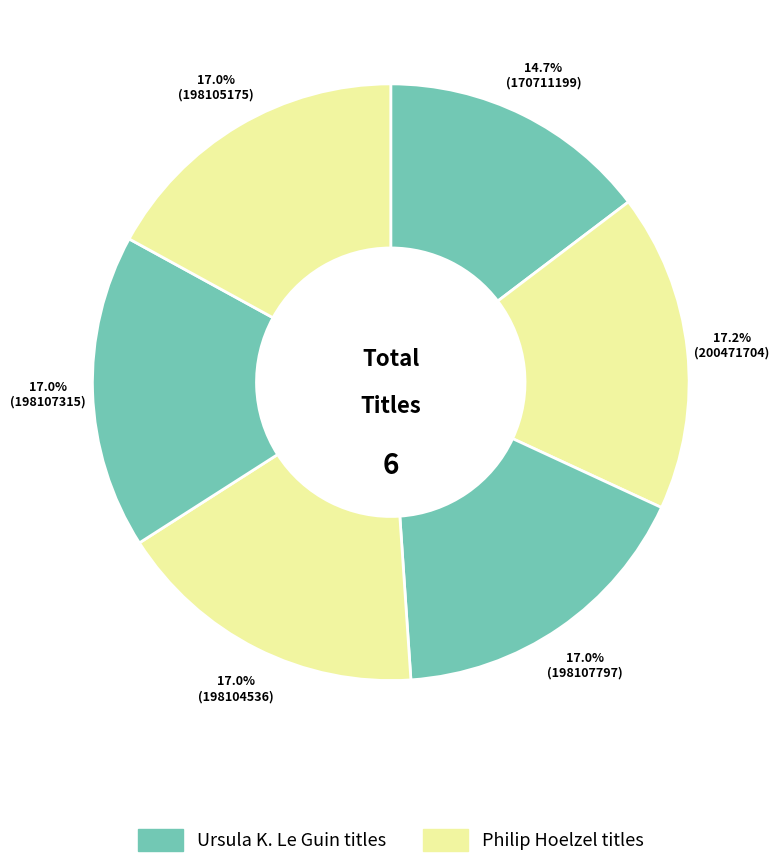

How many slices are in this pie chart?

6